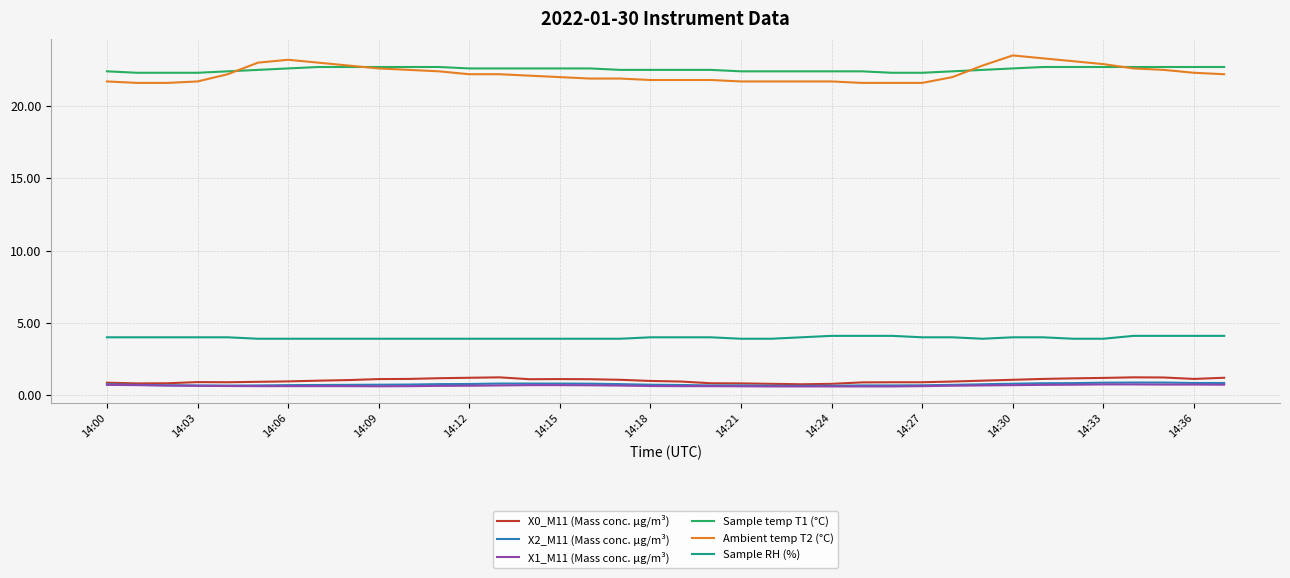

What is the highest value of the Sample temp T1 (°C) series?

22.7